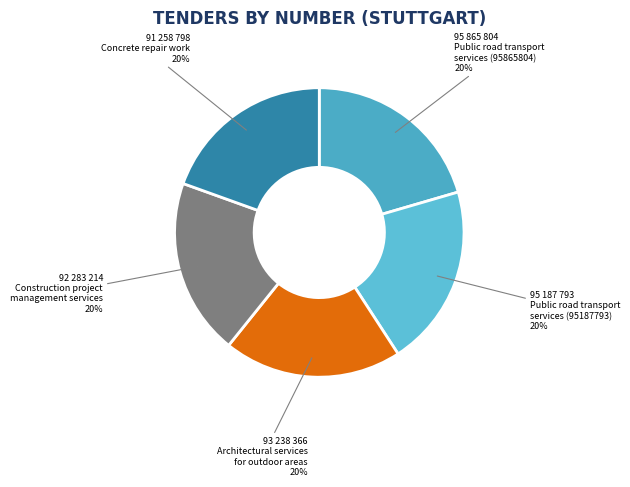

Count the number of slices in the pie.

5